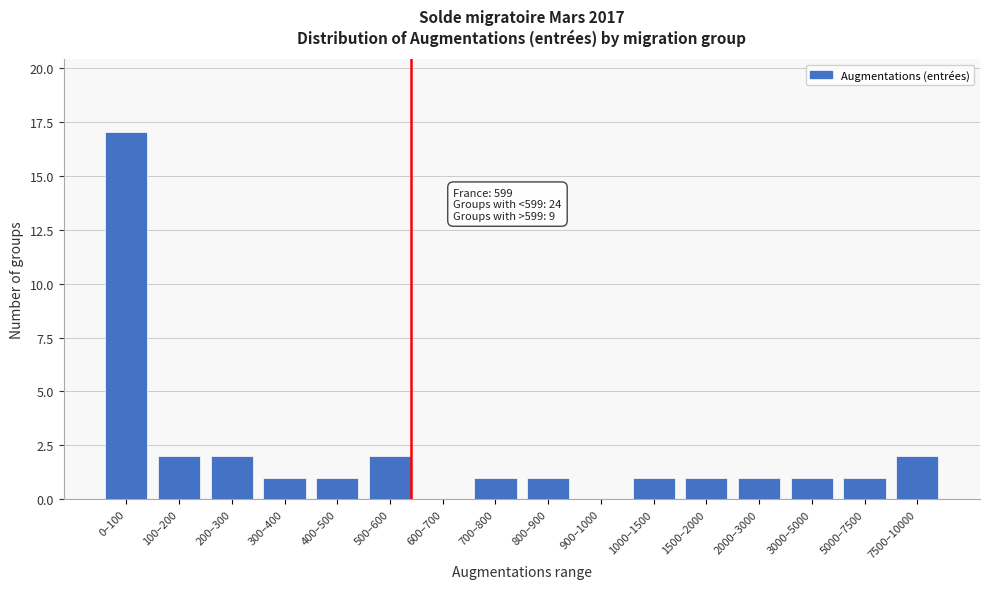

Reading right to left, what are all the values shown in this chart?

7500–10000=2	5000–7500=1	3000–5000=1	2000–3000=1	1500–2000=1	1000–1500=1	900–1000=0	800–900=1	700–800=1	600–700=0	500–600=2	400–500=1	300–400=1	200–300=2	100–200=2	0–100=17